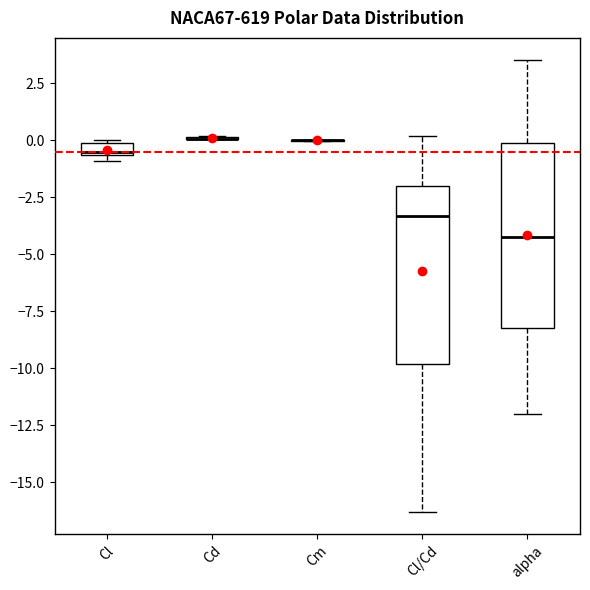

Where is the upper edge of the box for alpha on the y-axis? The values are not printed on the chart, so give them approximately, as read against the axis.

0.0